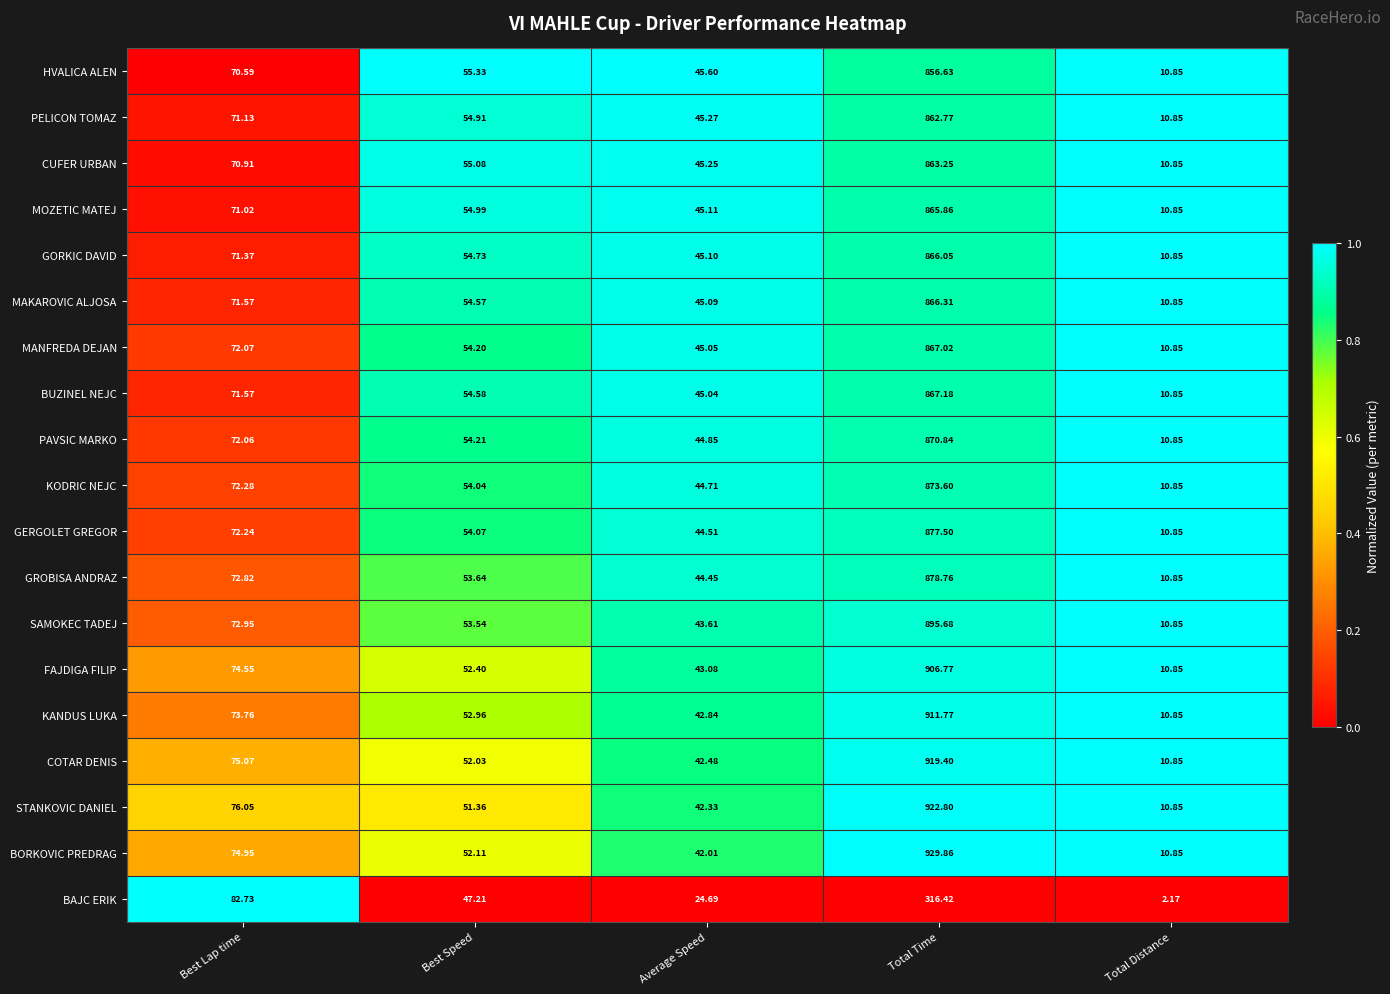

Is the value of GROBISA ANDRAZ at Average Speed greater than the value of BORKOVIC PREDRAG at Best Speed?

No